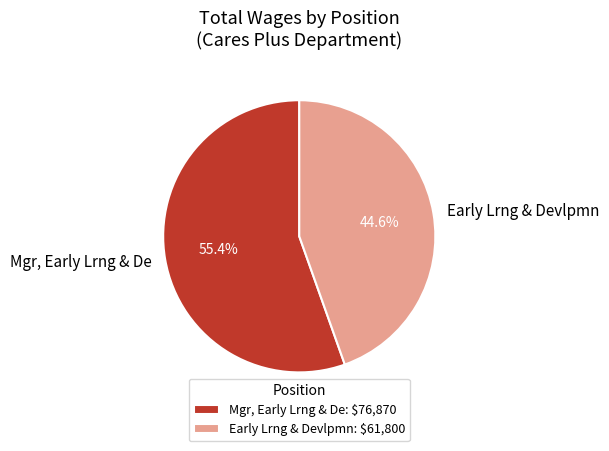

How many slices are in this pie chart?

2